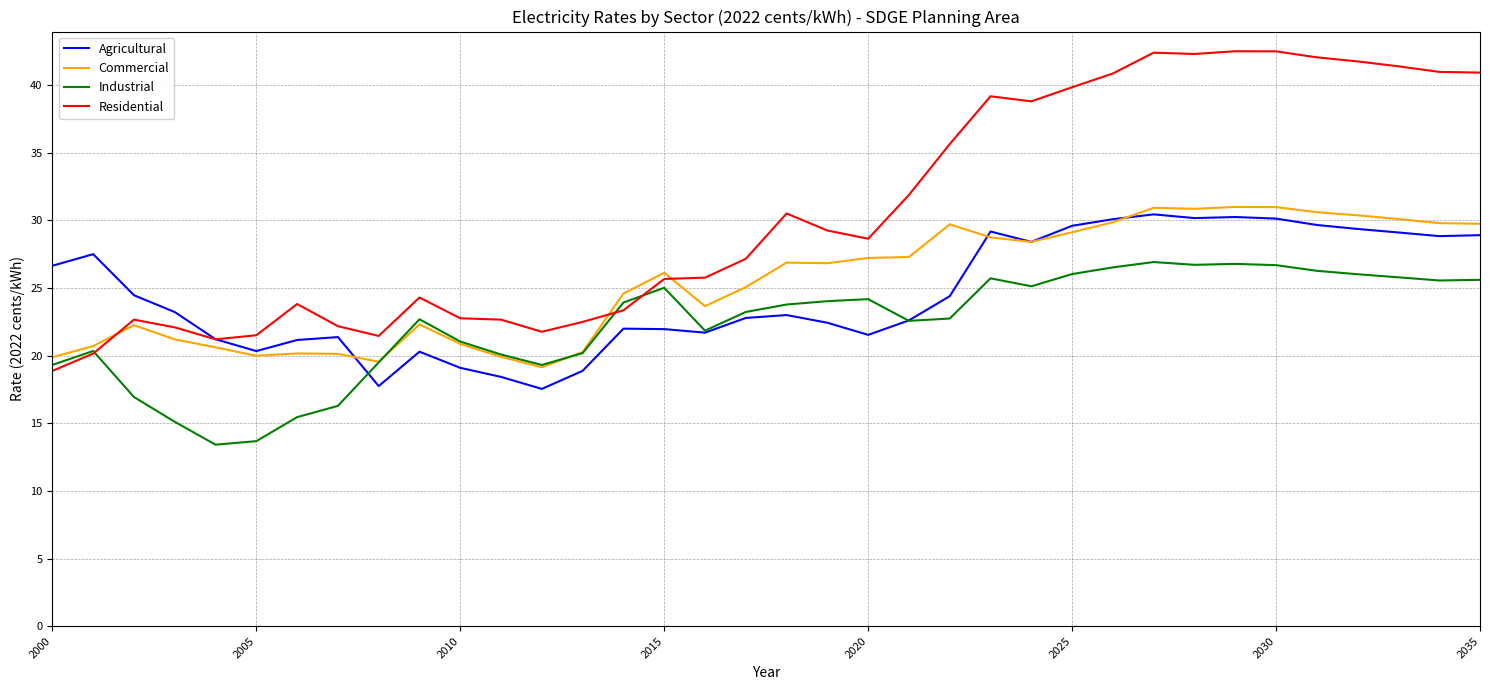

Which series has the widest spread of values?

Residential